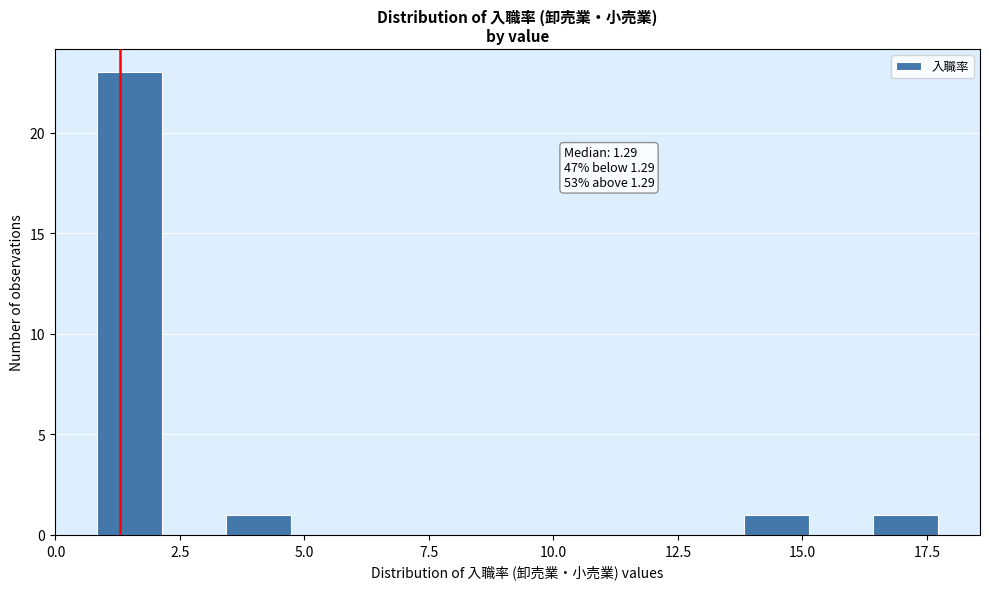

Around what value on the x-axis is the tallest bar? Give the approximate position of its centre, as read against the axis.

1.5